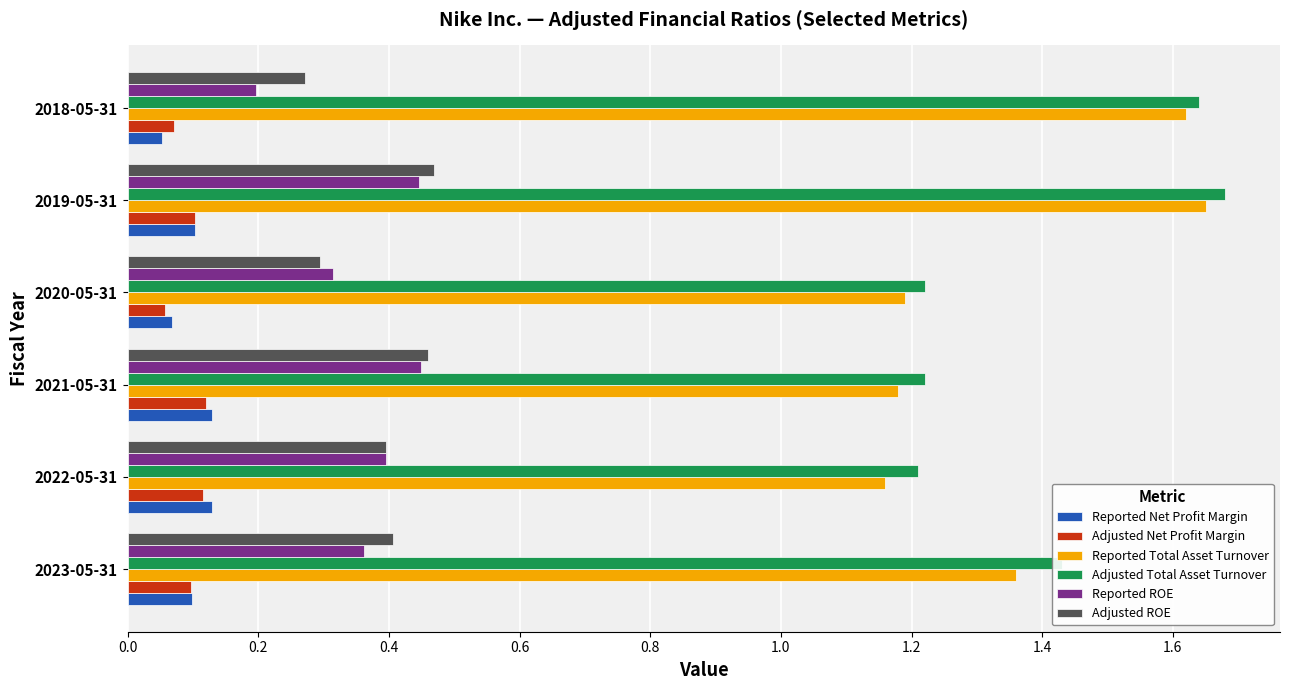

Is the value of Adjusted ROE at 2023-05-31 greater than the value of Reported Total Asset Turnover at 2023-05-31?

No